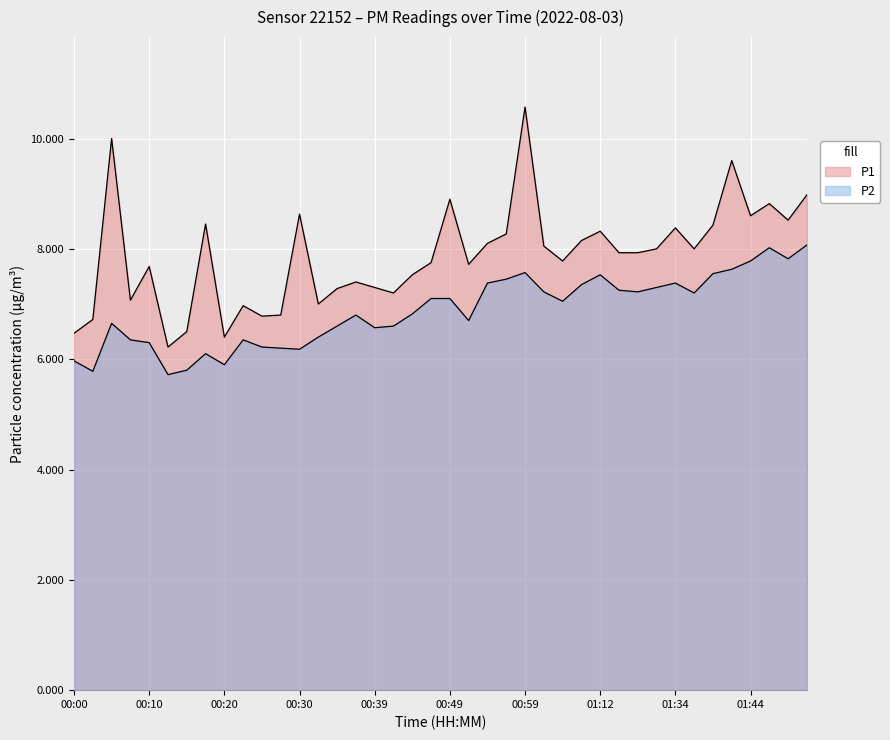

Between 00:22 and 00:32, which series saw the biggest shift?

P2